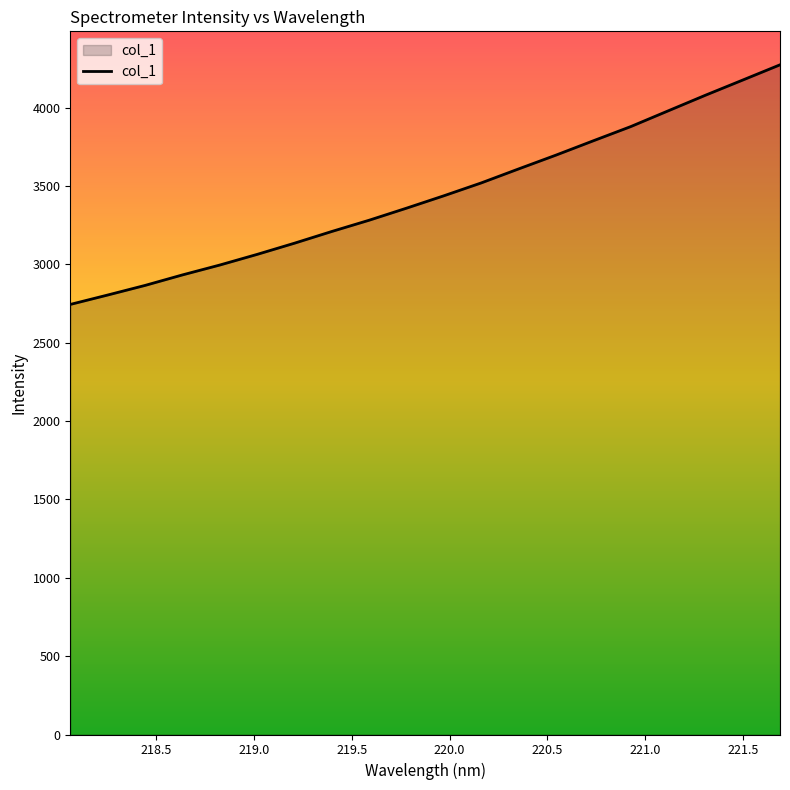

What is the difference between the maximum and minimum values?

1529.3